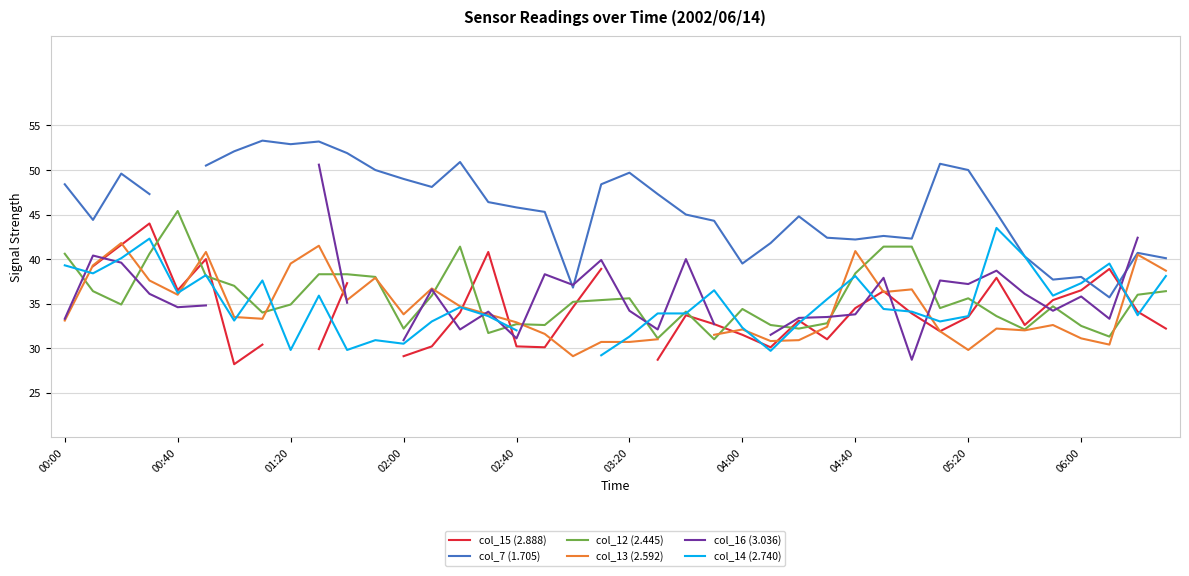

What is the value of the col_15 (2.888) point at the 22nd from the left?

28.7